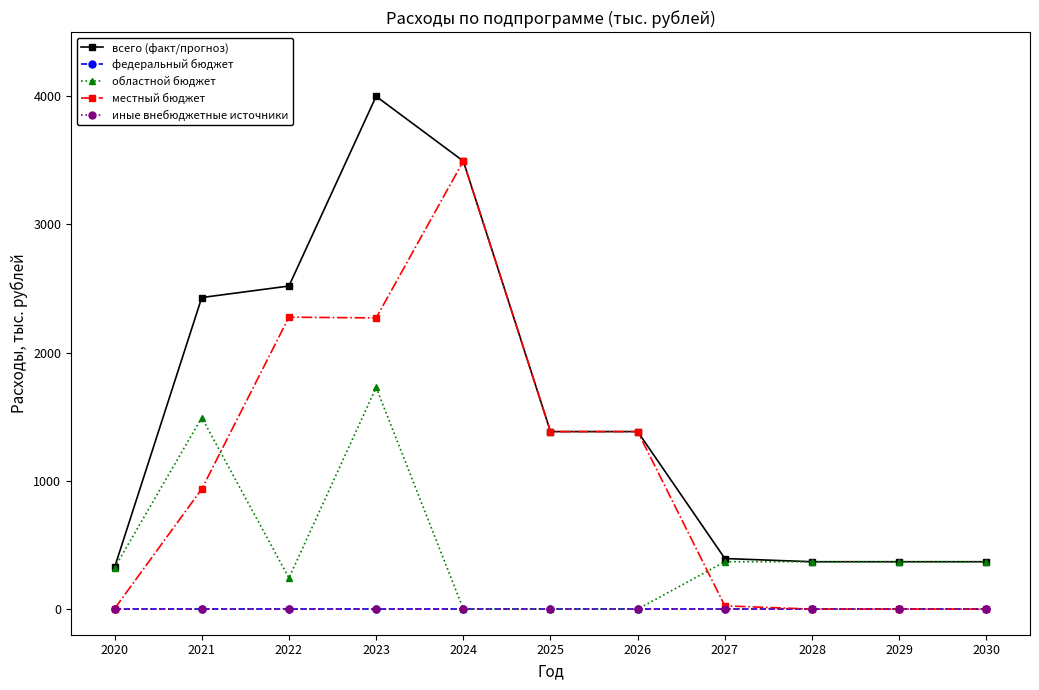

True or false: иные внебюджетные источники and областной бюджет cross at least once.

False